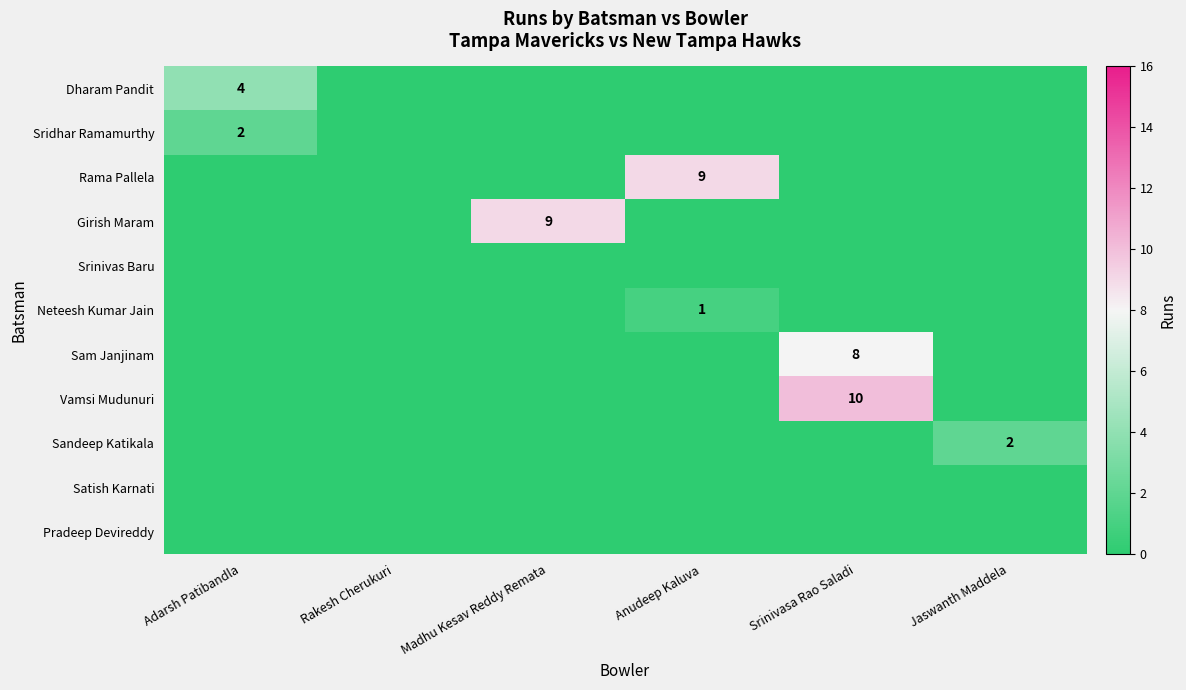

At how many categories does at least one series exceed 7?

3